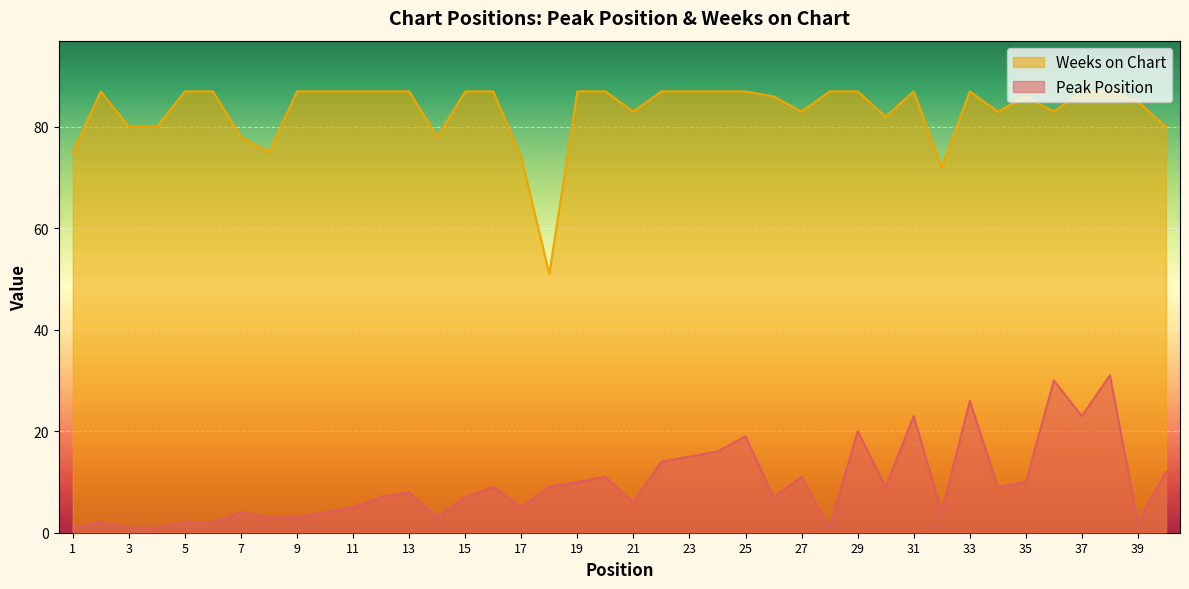

List the series in order of their overall mean, lowest first.

Peak Position, Weeks on Chart